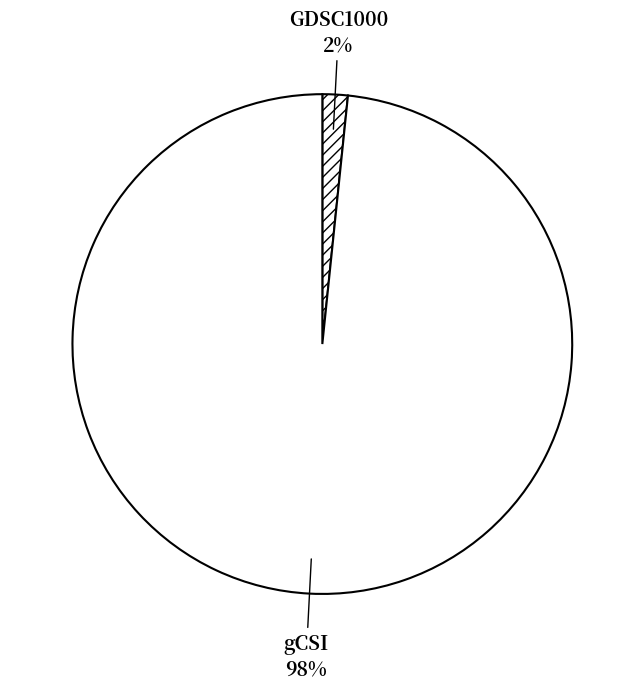

To the nearest percent, what is the combined percentage of GDSC1000 and gCSI?

100%